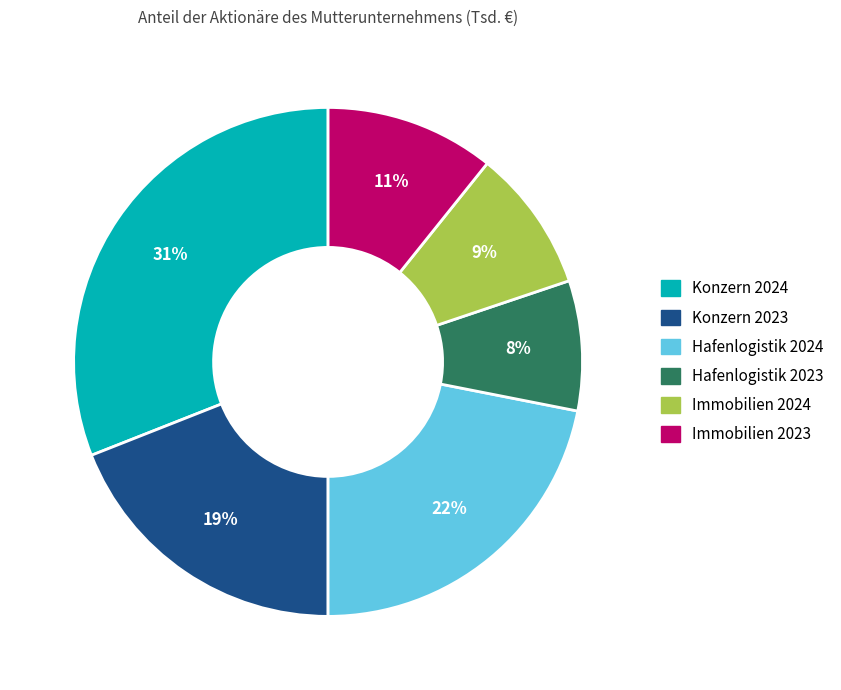

To the nearest percent, what is the difference between the largest and smallest slice percentages?

23%